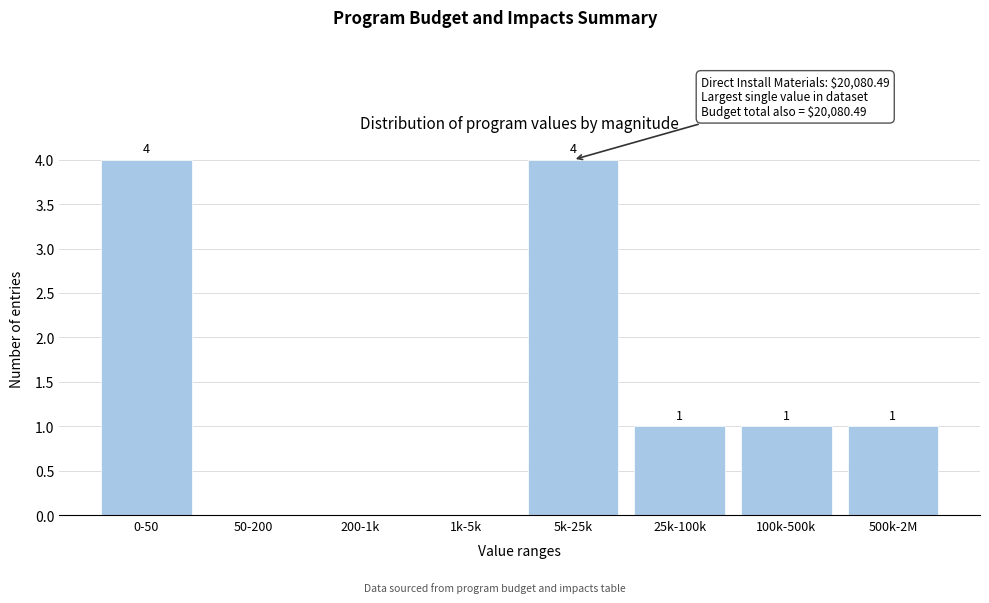

Reading left to right, what are all the values shown in this chart?

0-50=4	50-200=0	200-1k=0	1k-5k=0	5k-25k=4	25k-100k=1	100k-500k=1	500k-2M=1